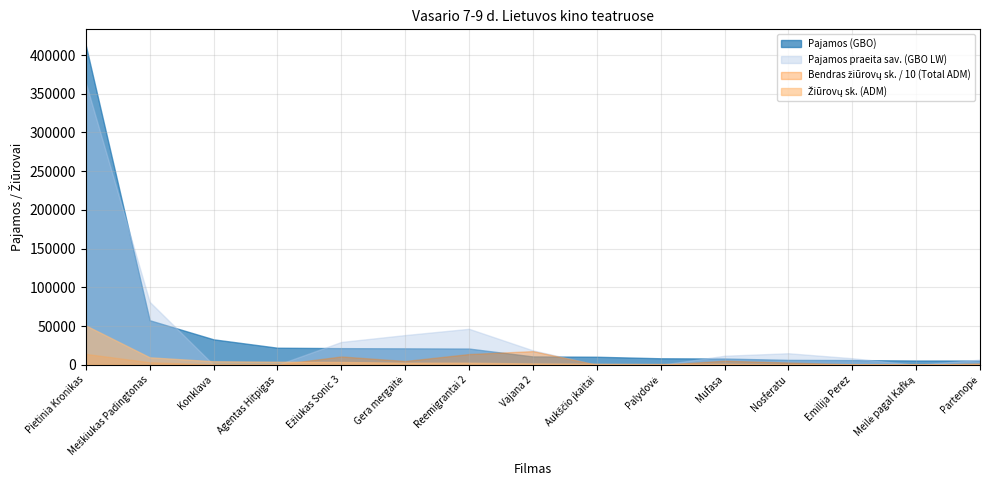

Does the chart display data point markers on the line(s)?

No